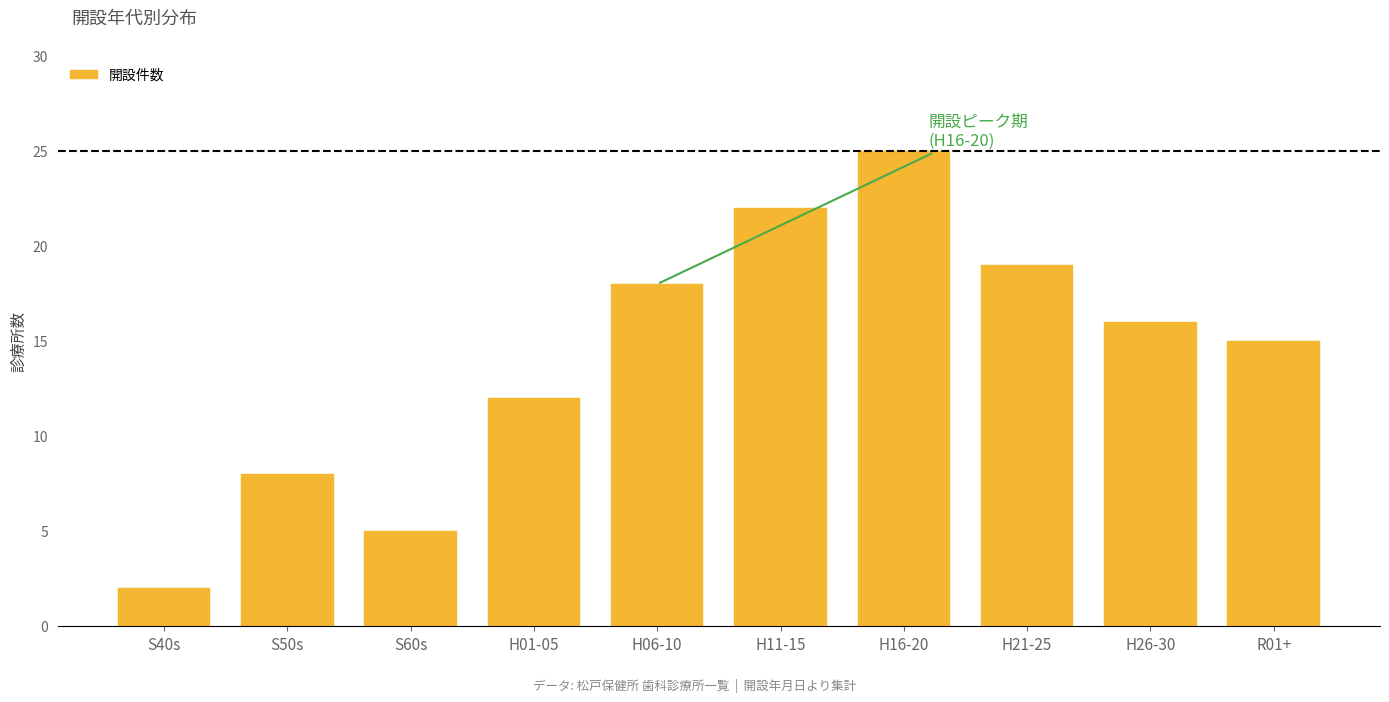

Reading right to left, extract all data points from this chart.

15	16	19	25	22	18	12	5	8	2